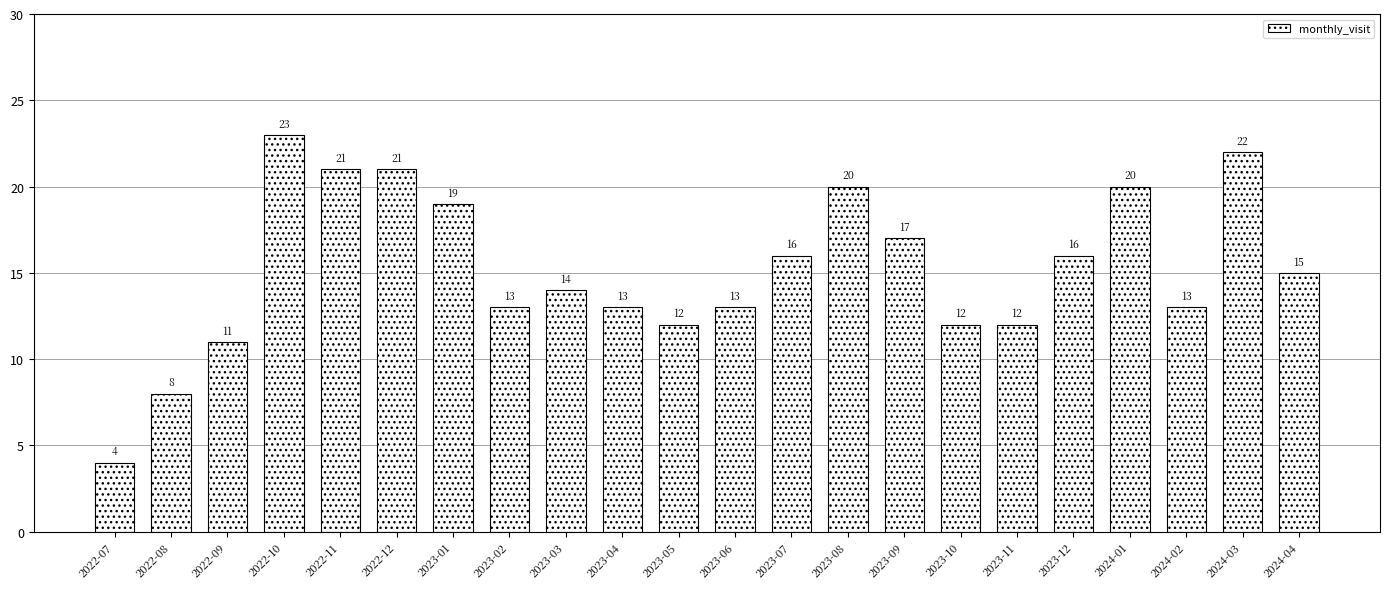

What is the ratio of the value at 2024-03 to the value at 2023-09?

1.3